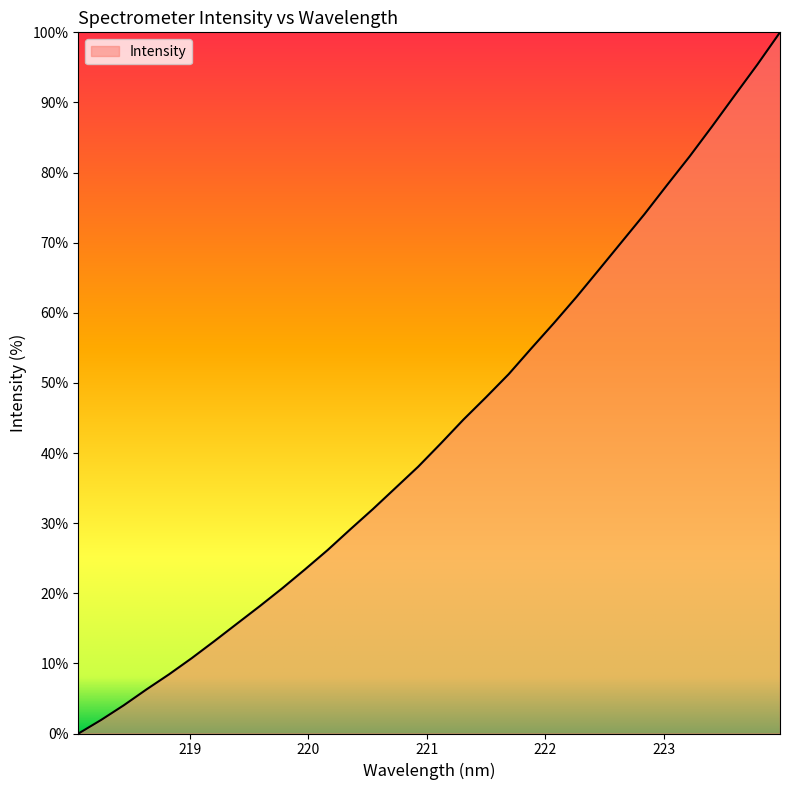

What is the greatest value displayed?

100.0